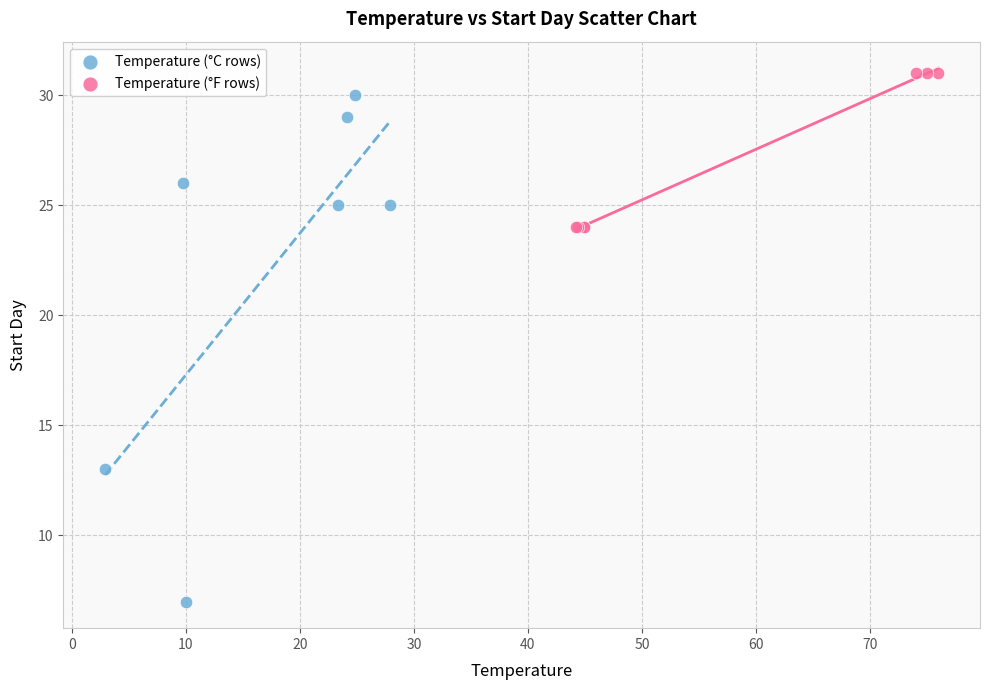

Which series has the widest spread of Y values?

Temperature (°C rows)